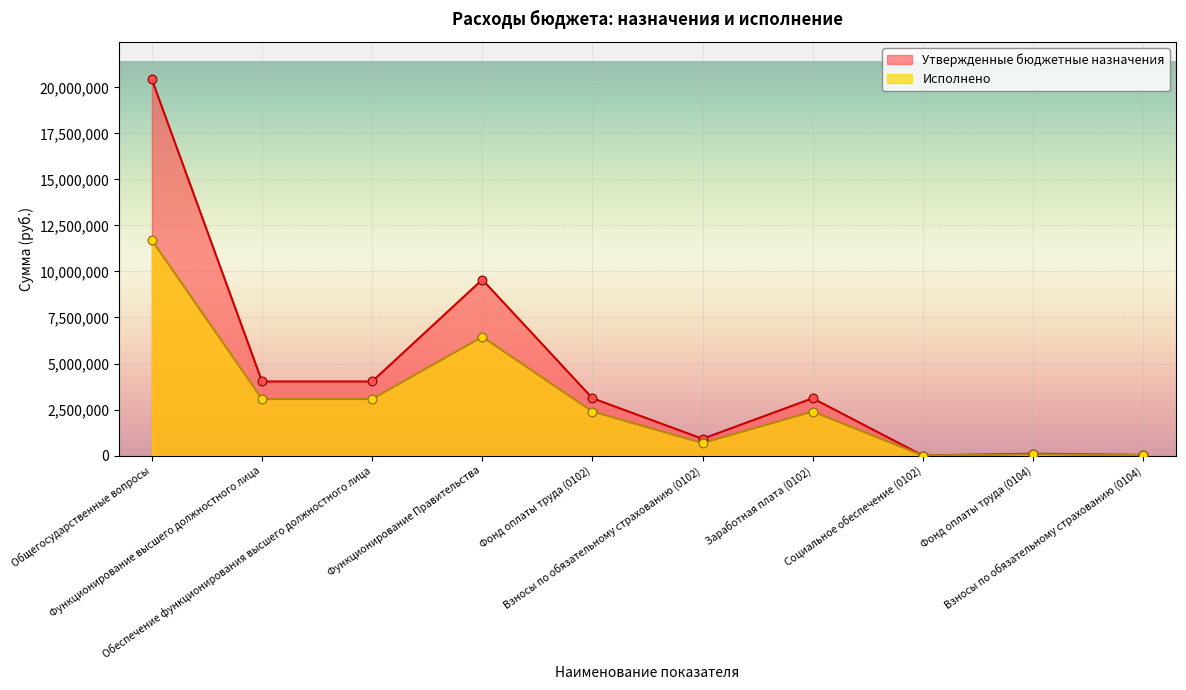

At how many categories does at least one series exceed 9348036?

2